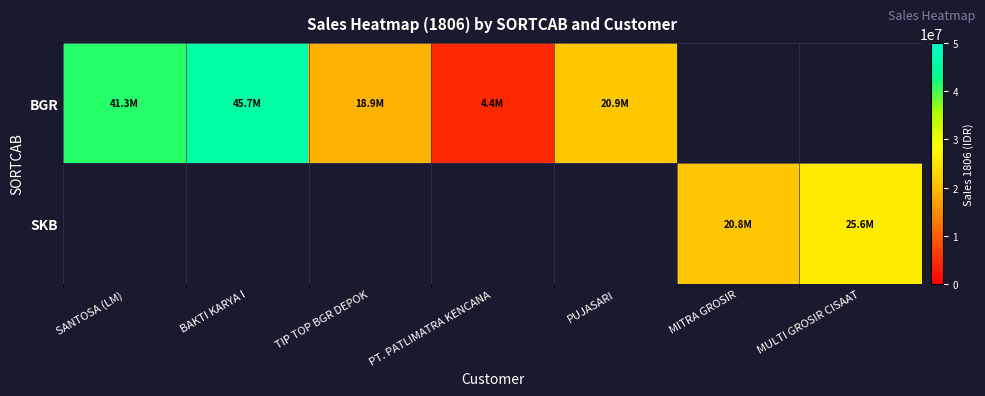

Is the value of BGR at MITRA GROSIR greater than the value of SKB at PUJASARI?

No